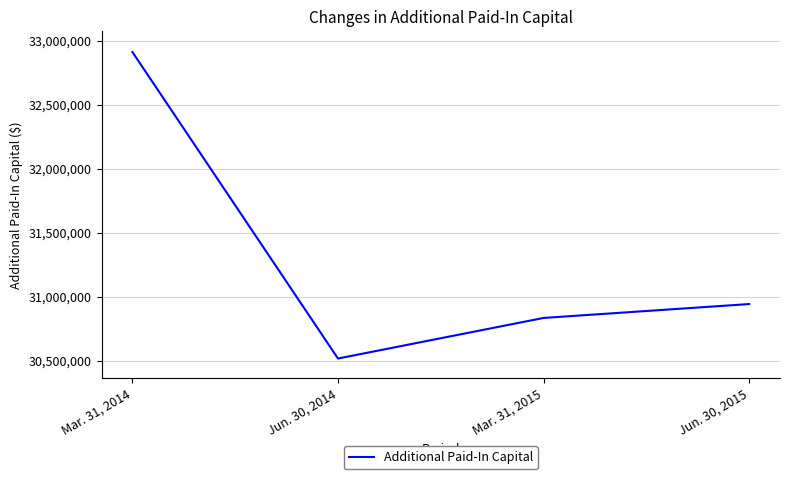

Reading right to left, transcribe all the data shown in this chart.

30941264	30832815	30515768	32910362